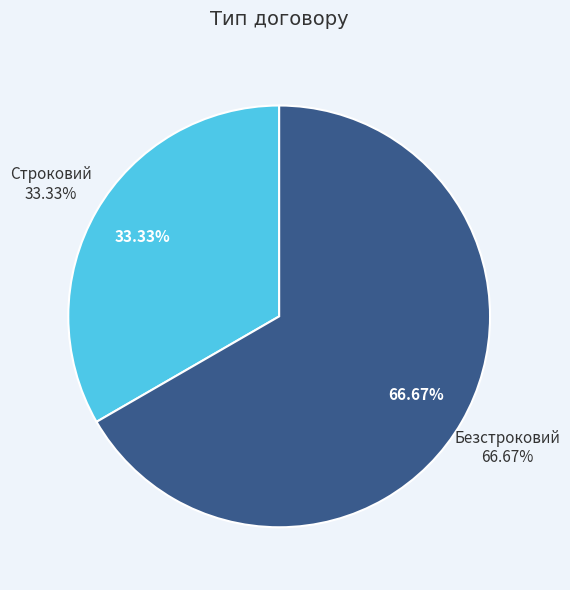

Rank the categories by value from highest to lowest.

Безстроковий, Строковий